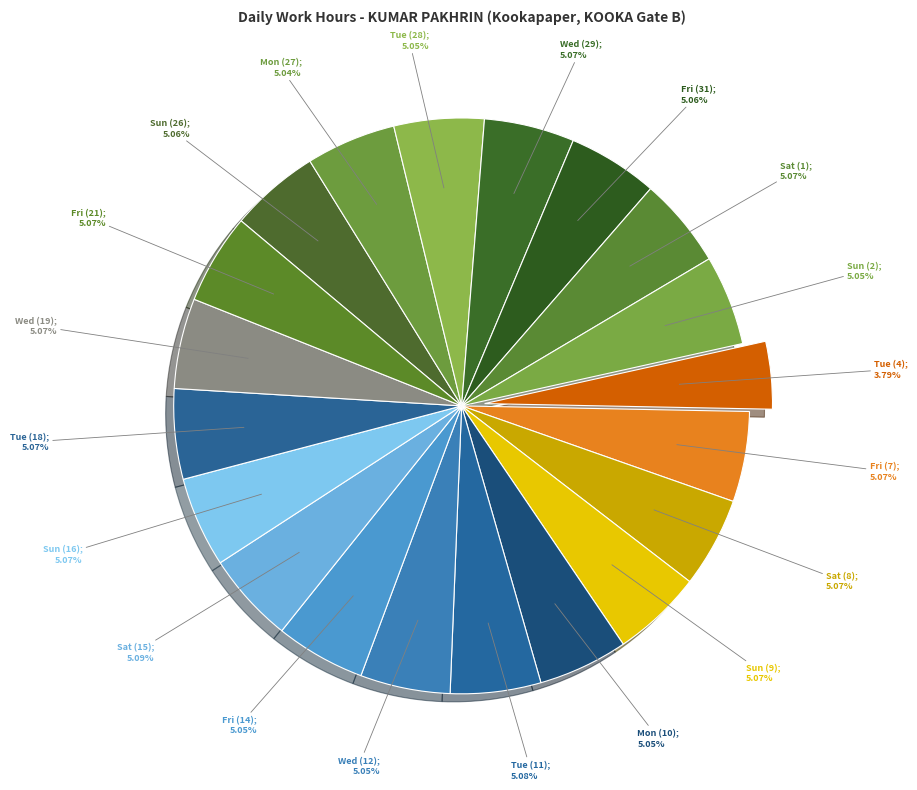

Which slice is the largest?

Sat (15)